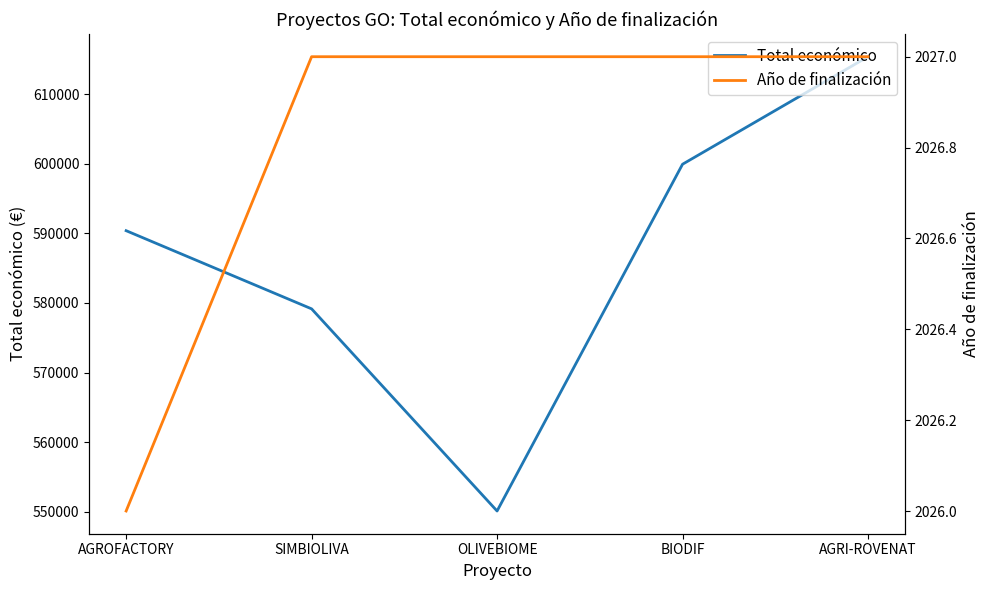

At how many categories does at least one series exceed 578543?

4